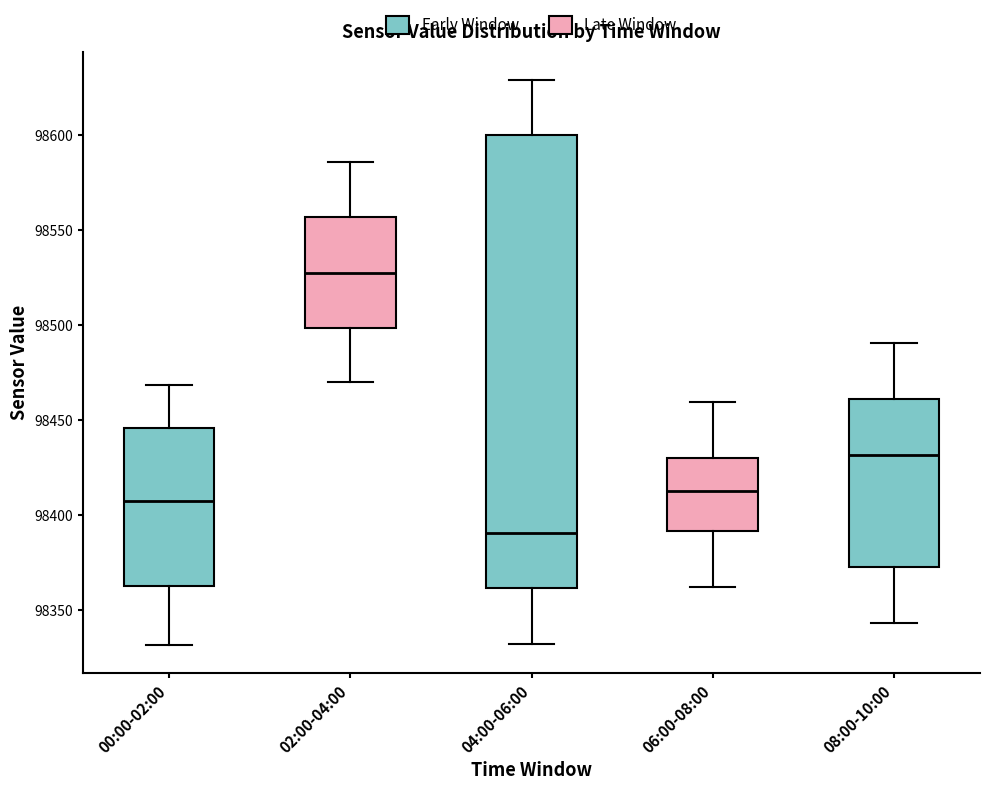

Which box's median line is the lowest?

04:00-06:00